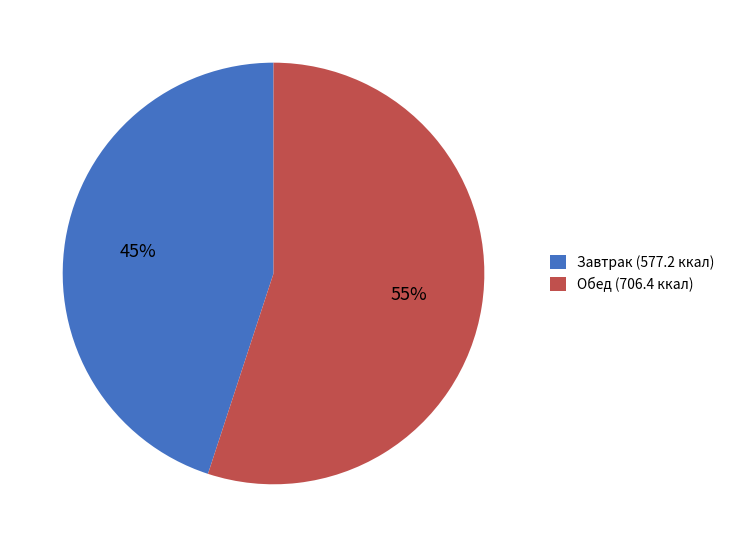

Which slice is the smallest?

Завтрак (577.2 ккал)